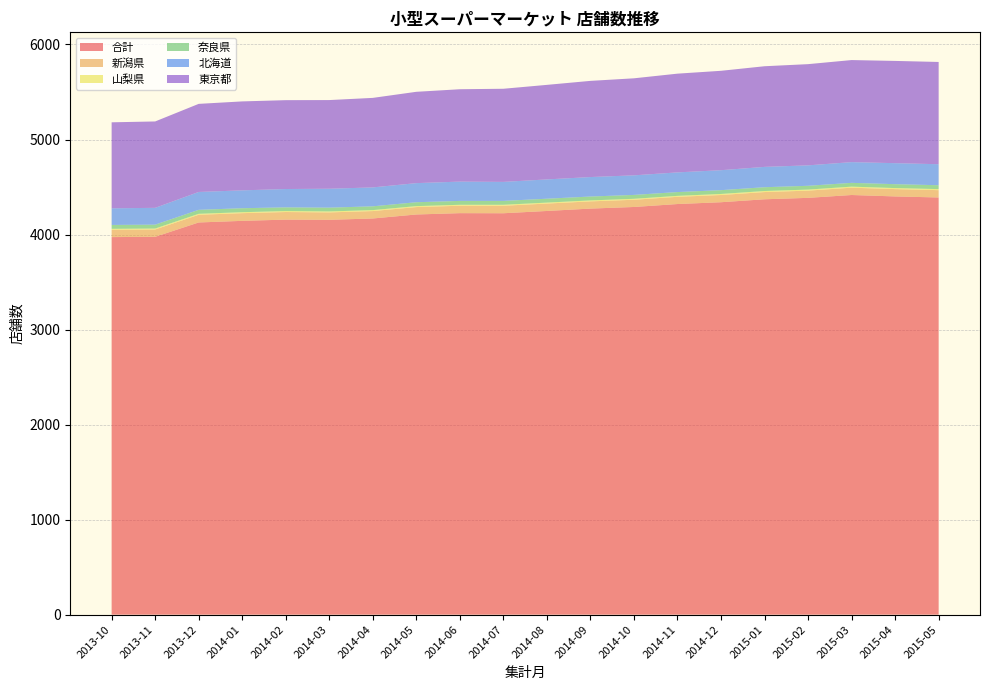

Reading left to right, what are all the values shown in this chart?

合計: 3973	3976	4127	4144	4157	4155	4169	4211	4225	4224	4248	4273	4290	4321	4340	4371	4386	4416	4401	4390
新潟県: 77	77	81	81	80	78	78	78	78	79	78	76	76	76	76	76	76	77	77	77
山梨県: 10	10	10	10	10	10	10	10	10	10	10	10	10	10	11	11	11	11	11	11
奈良県: 41	41	42	42	39	40	40	41	41	41	41	41	41	40	40	40	40	40	41	41
北海道: 175	177	188	188	193	199	199	201	203	200	203	205	206	207	210	214	215	218	221	221
東京都: 905	909	927	936	935	933	942	961	972	980	995	1012	1021	1039	1046	1059	1065	1074	1076	1076